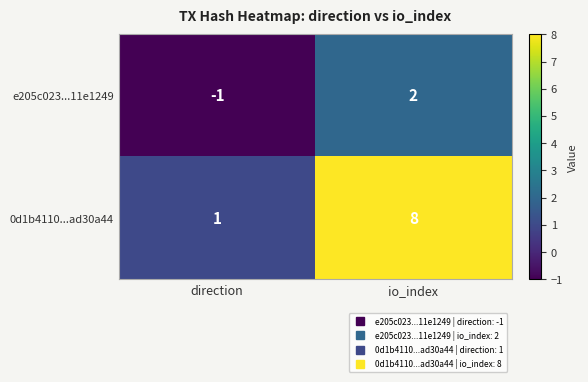

Which label corresponds to the largest value in the chart?

io_index